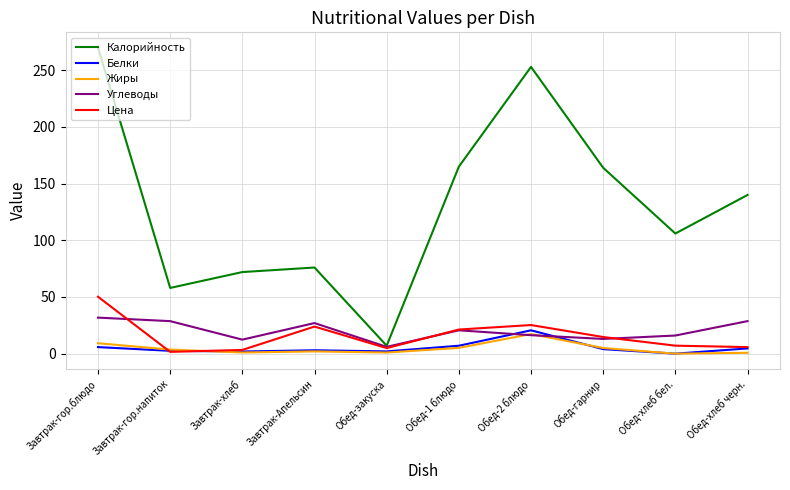

At which label does Углеводы reach its peak?

Завтрак-гор.блюдо